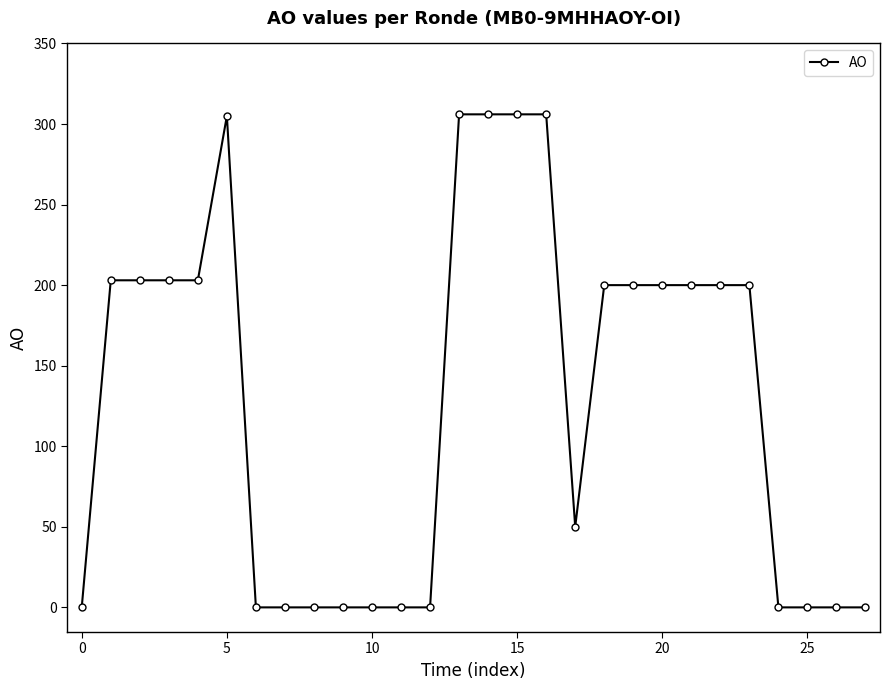

What is the sum of all values?

3591